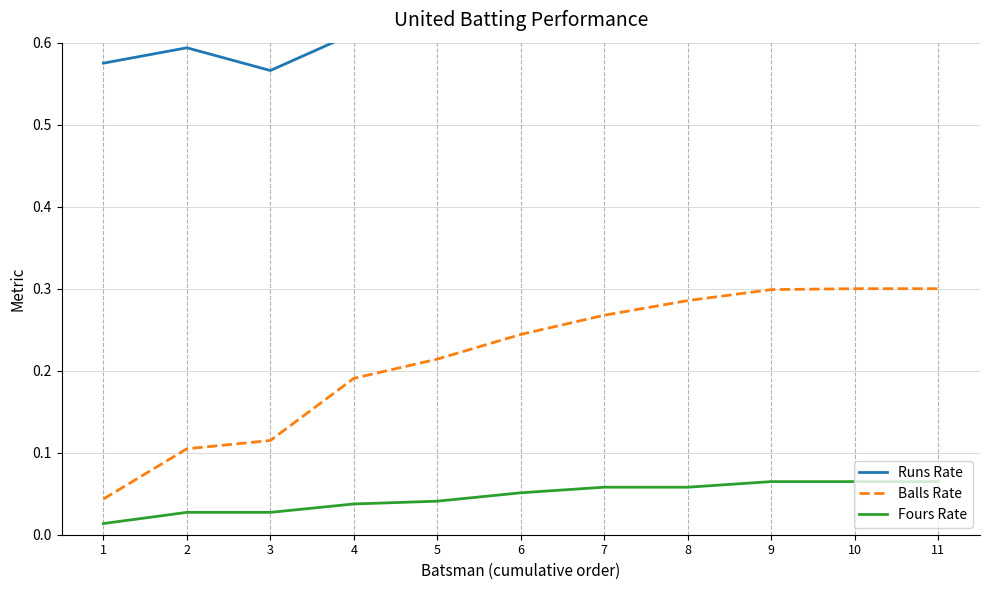

True or false: Balls Rate has more than 1 points higher than both neighbors.

False